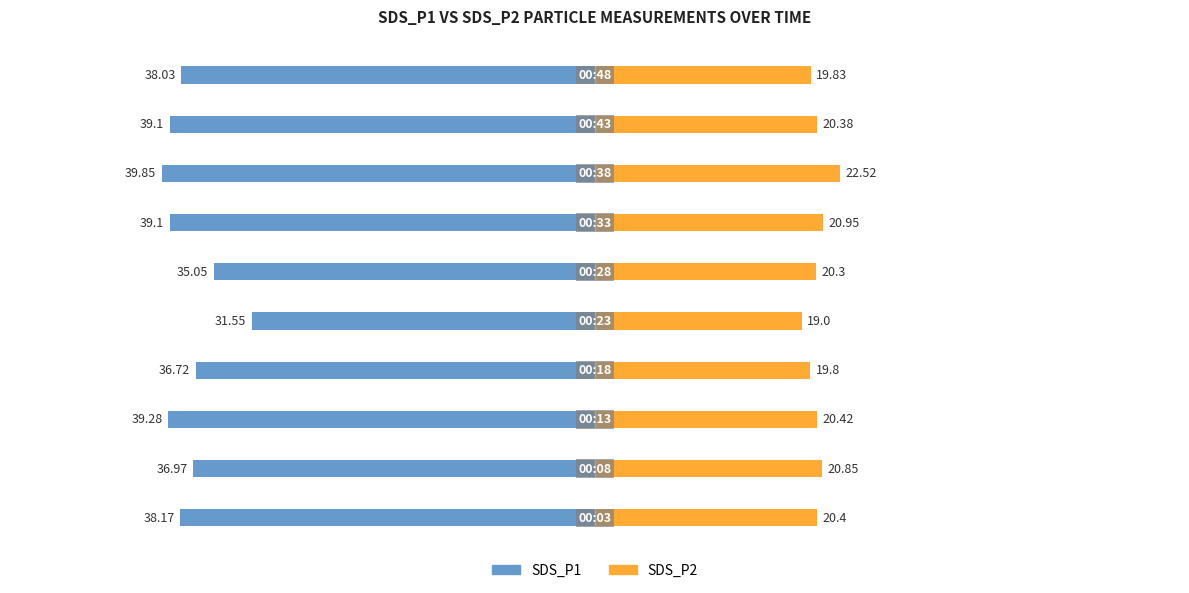

Count the number of categories in the chart.

10